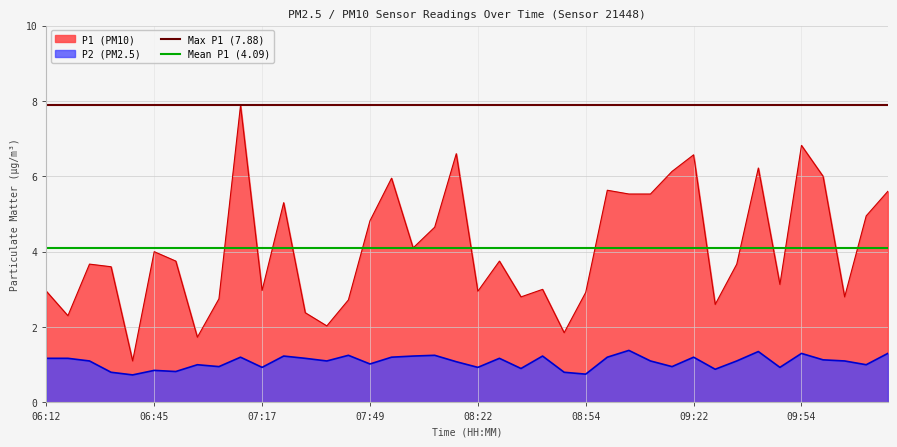

True or false: P2 (PM2.5) and P1 (PM10) cross at least once.

False